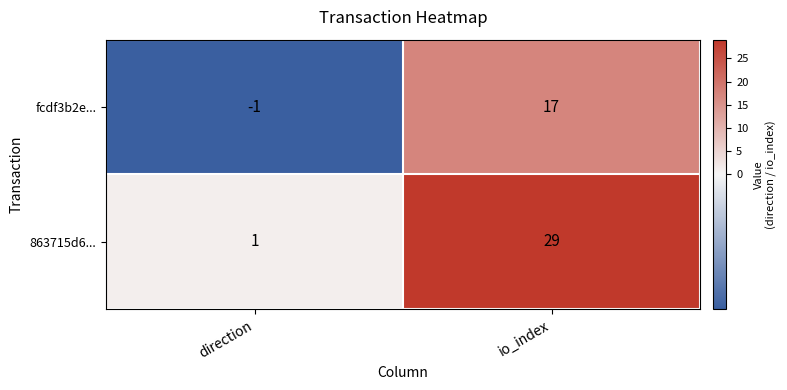

List the series in order of their peak value, highest first.

863715d6..., fcdf3b2e...